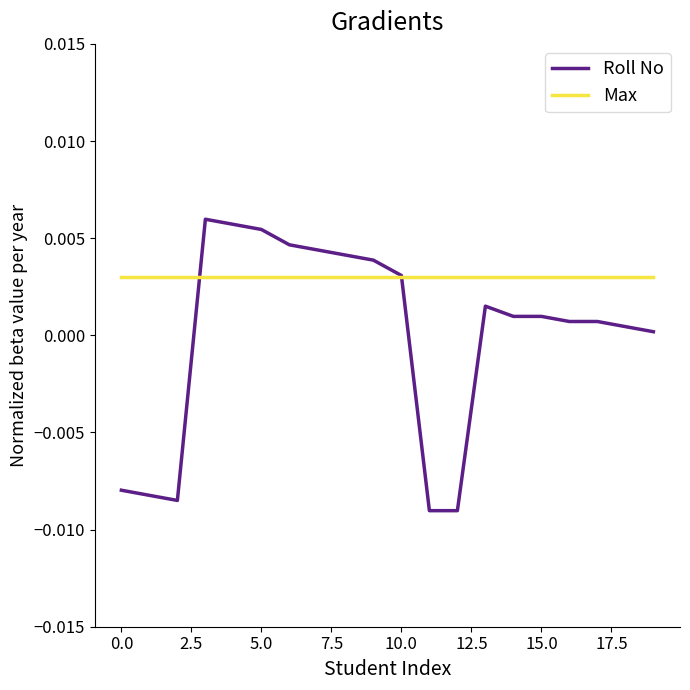

Which series has the largest range (max minus min)?

Roll No